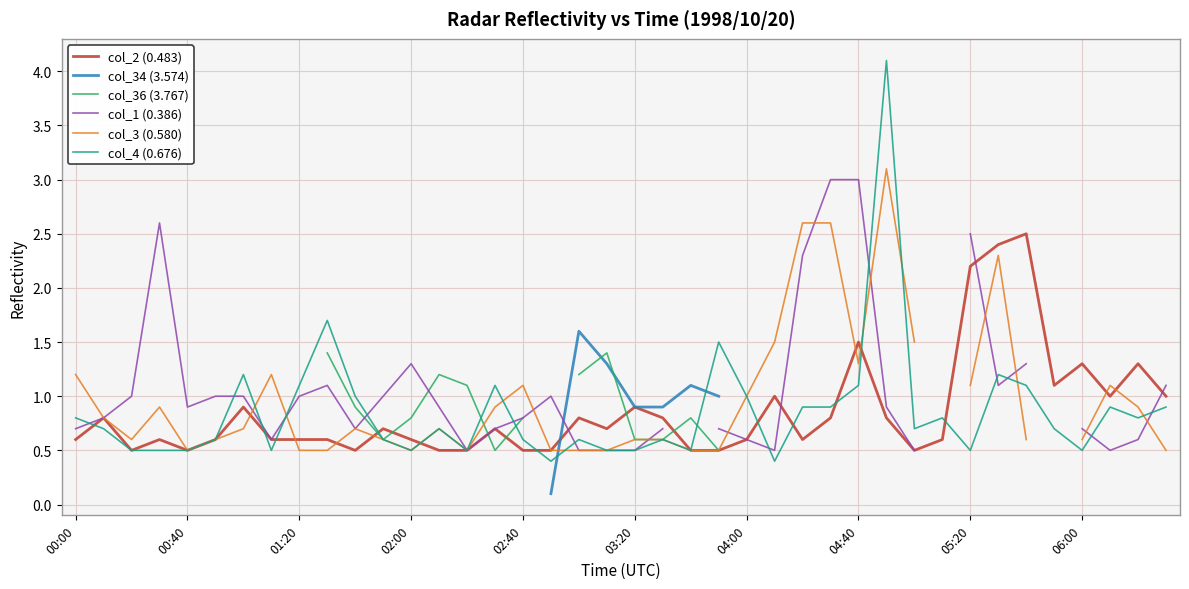

The col_2 (0.483) series shows 1.3 at 06:00. True or false?

True